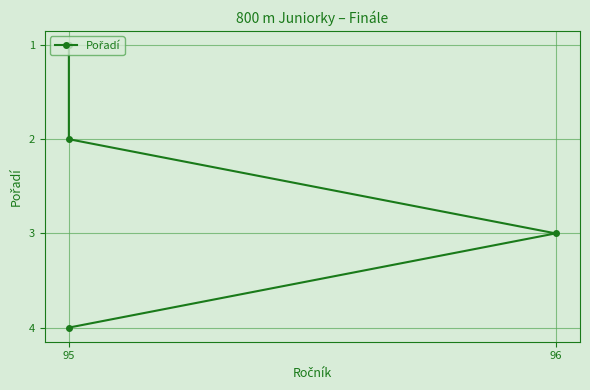

Does the chart display data point markers on the line(s)?

Yes